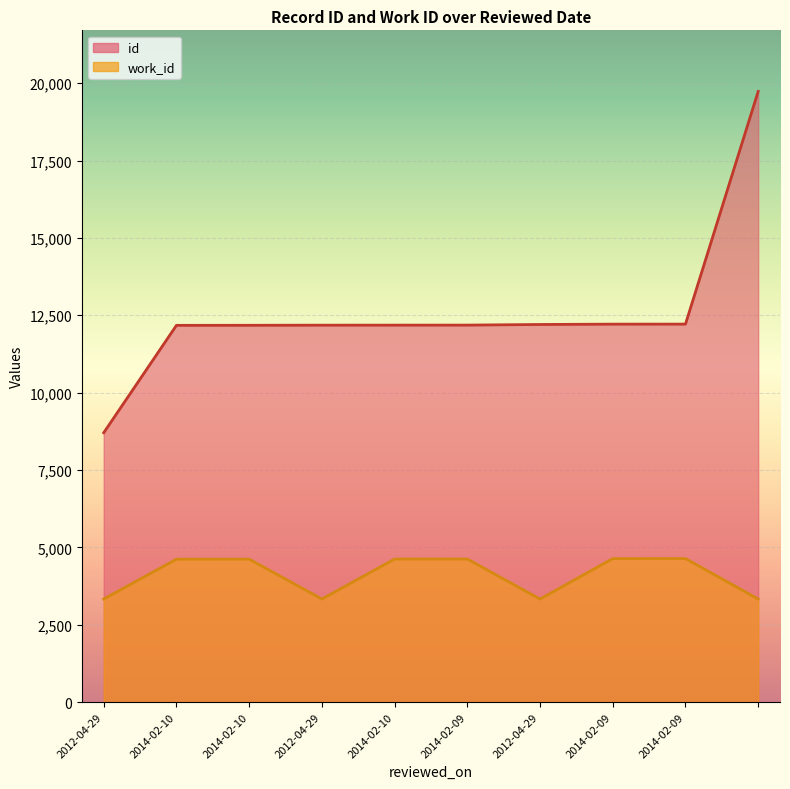

The work_id series shows 2168 at 2014-02-09. True or false?

False